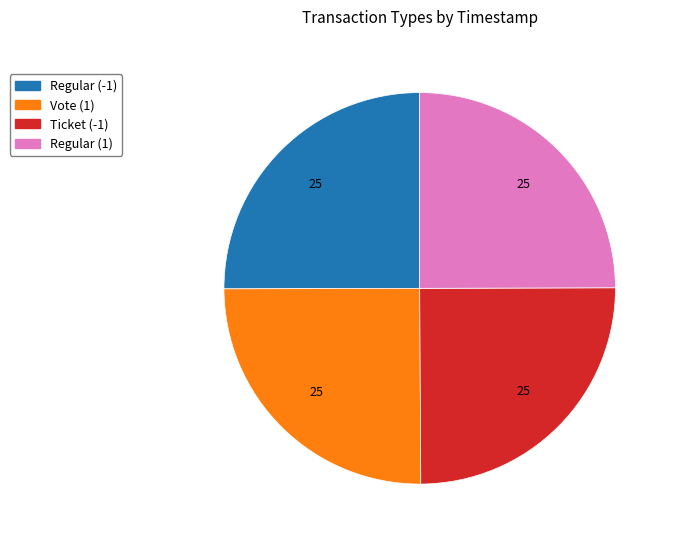

Does any single category account for the majority?

No